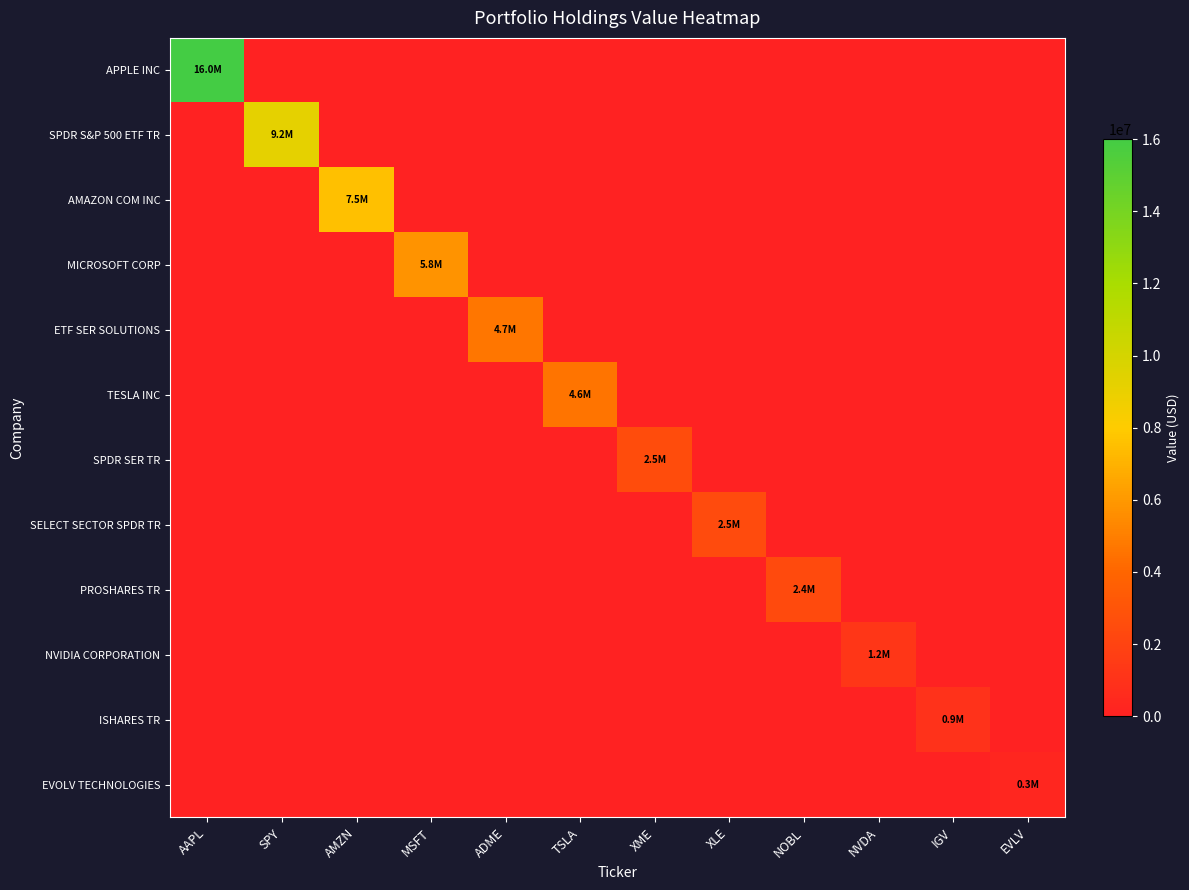

What is the difference between the highest and lowest values at EVLV?

250718